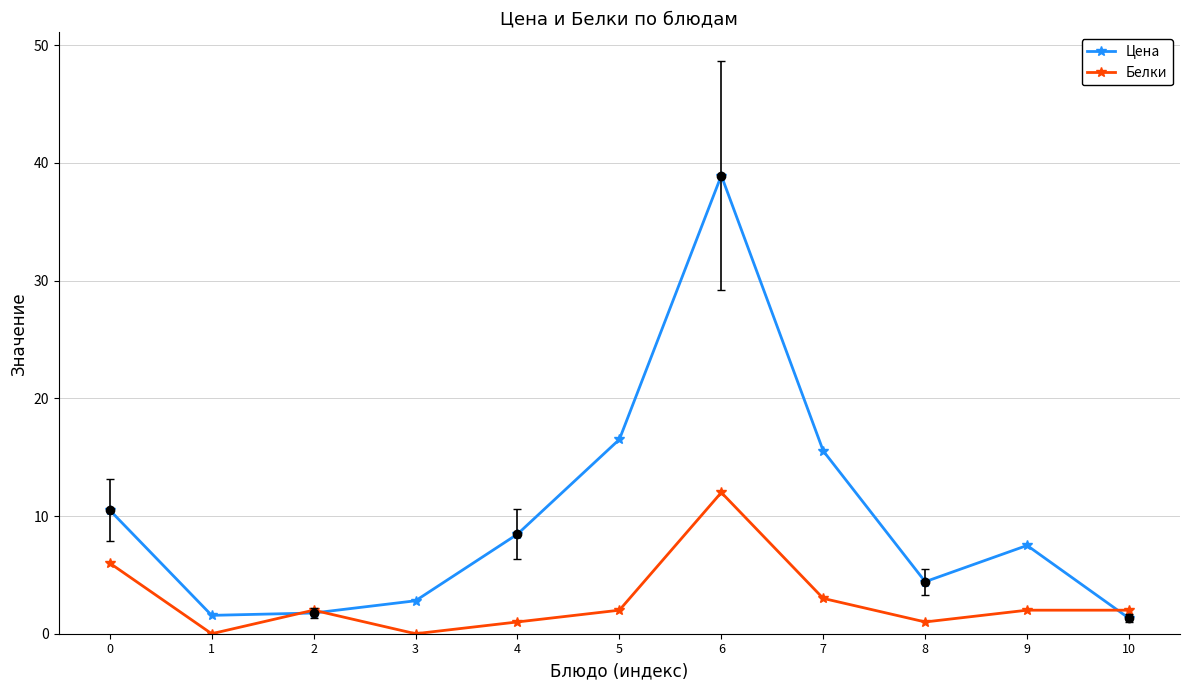

List the series in order of their peak value, highest first.

Цена, Белки